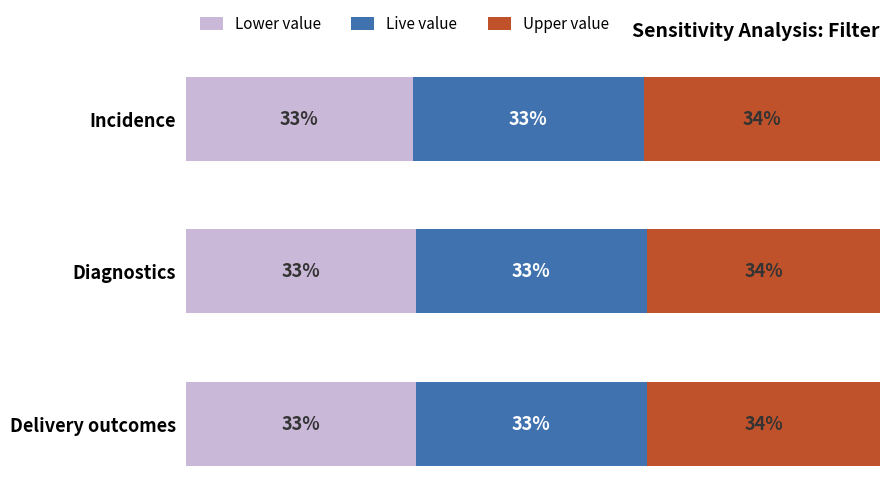

What are all the series names shown in the legend?

Lower value, Live value, Upper value